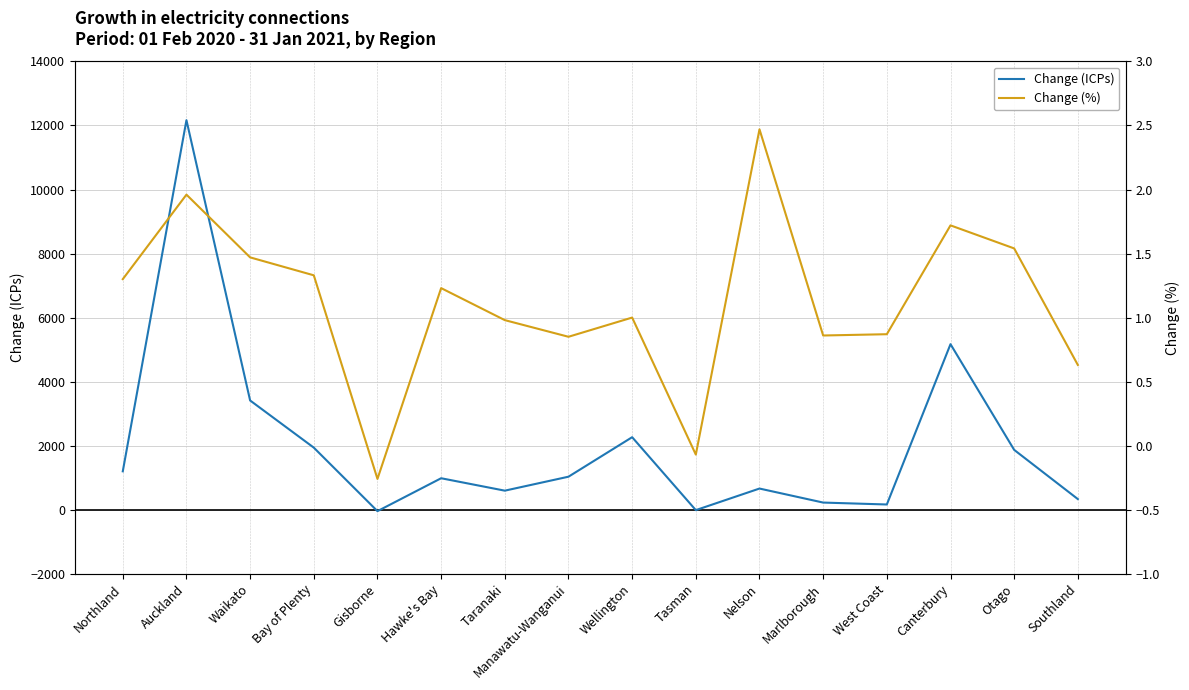

At which label is Change (%) closest to 1?

Wellington